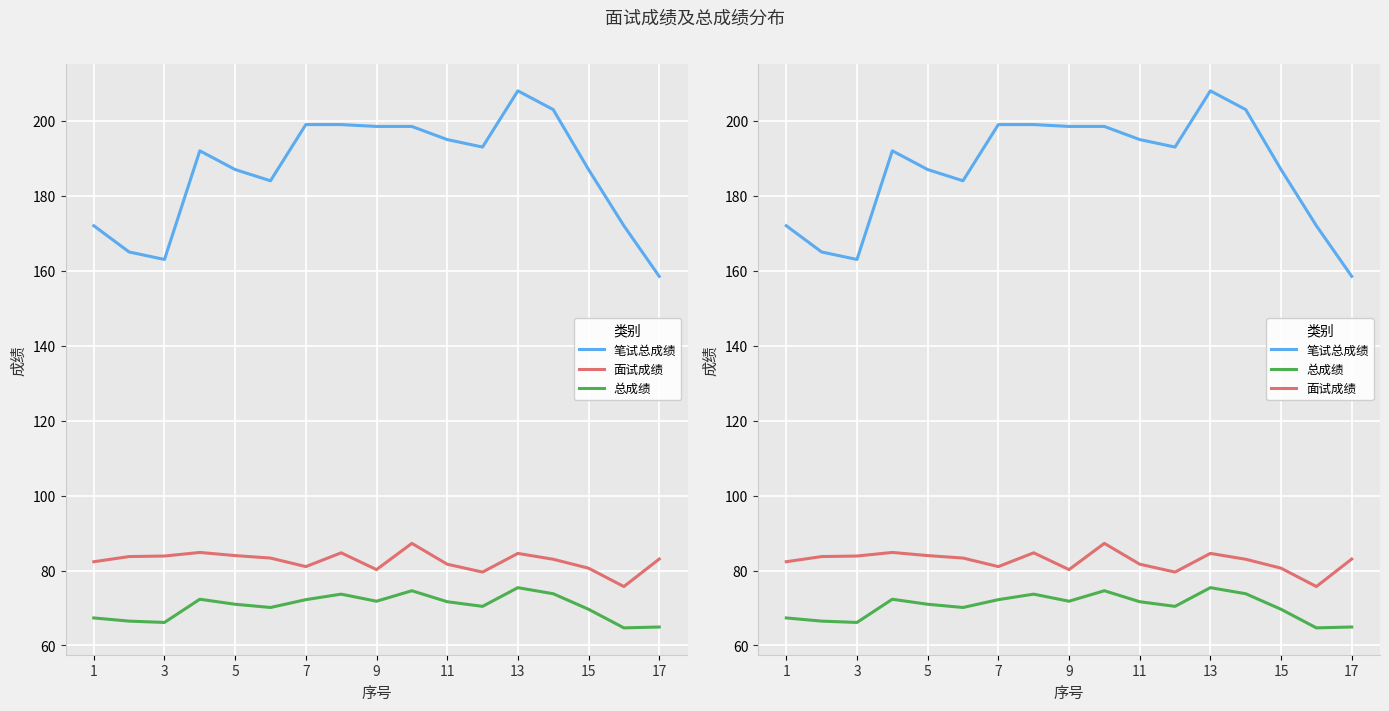

Between 17 and 13, which is larger?

13